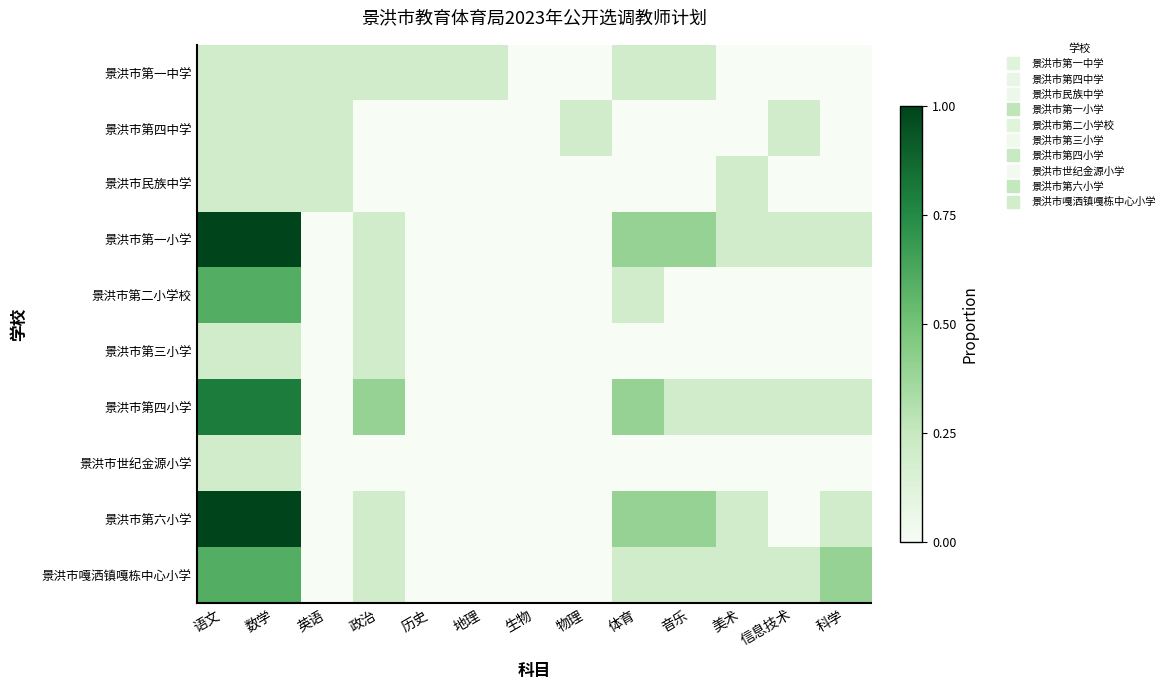

Between 数学 and 英语, which series saw the biggest shift?

景洪市第一小学